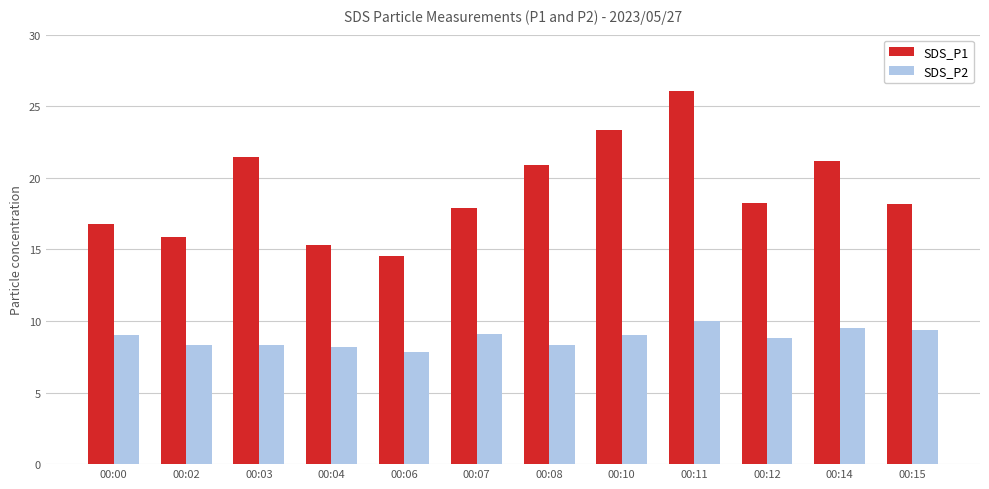

What is the difference between the SDS_P1 values at 00:10 and 00:00?

6.6